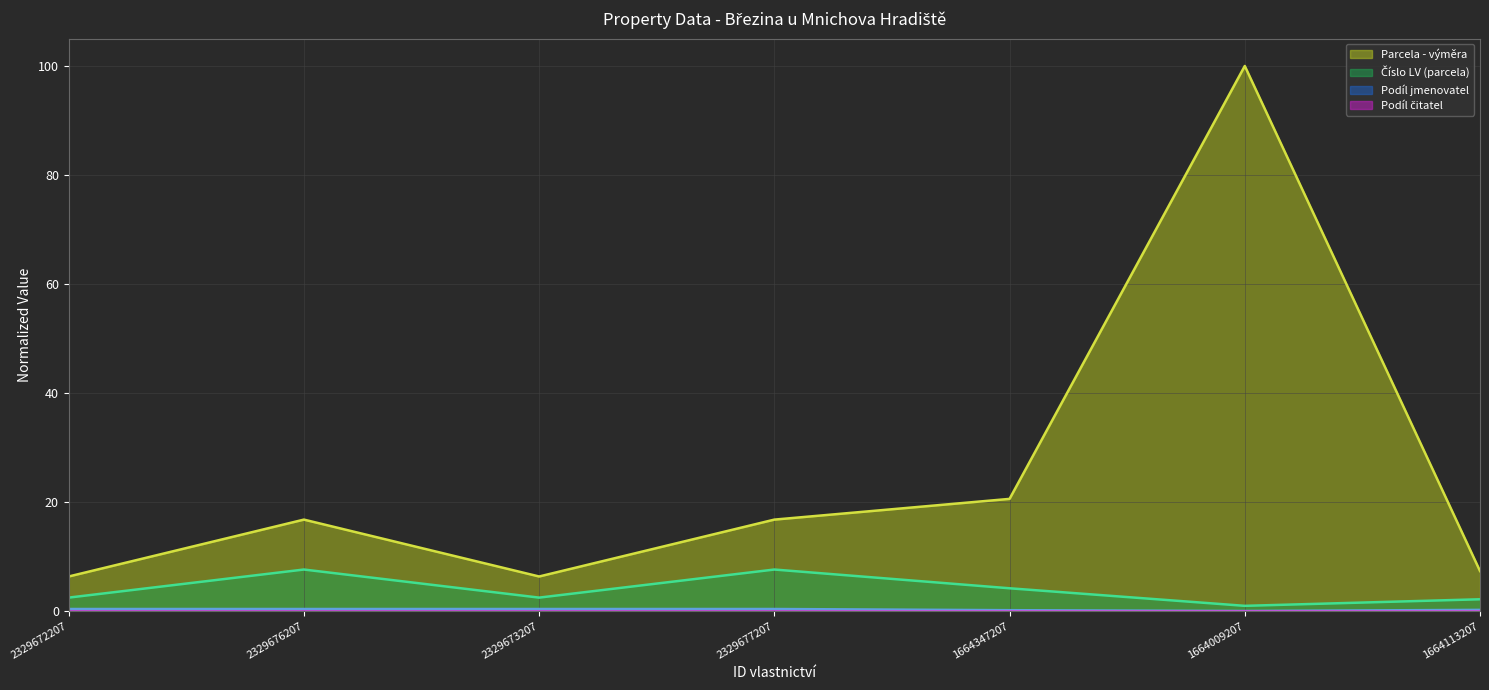

At which label is Číslo LV (parcela) closest to 4?

1664347207